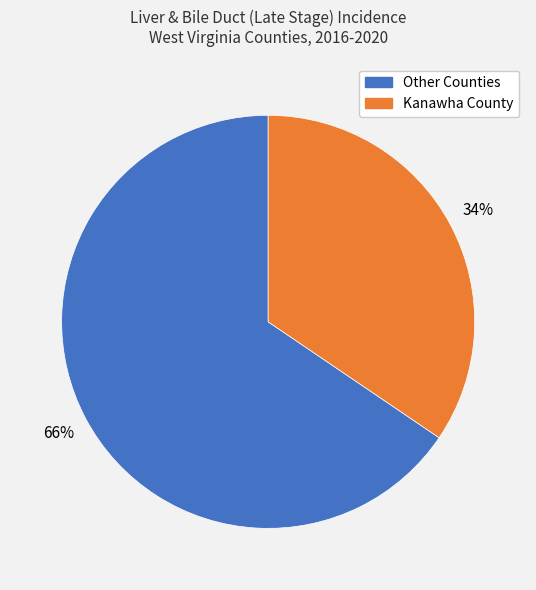

Is there any slice that represents more than half of the pie?

Yes